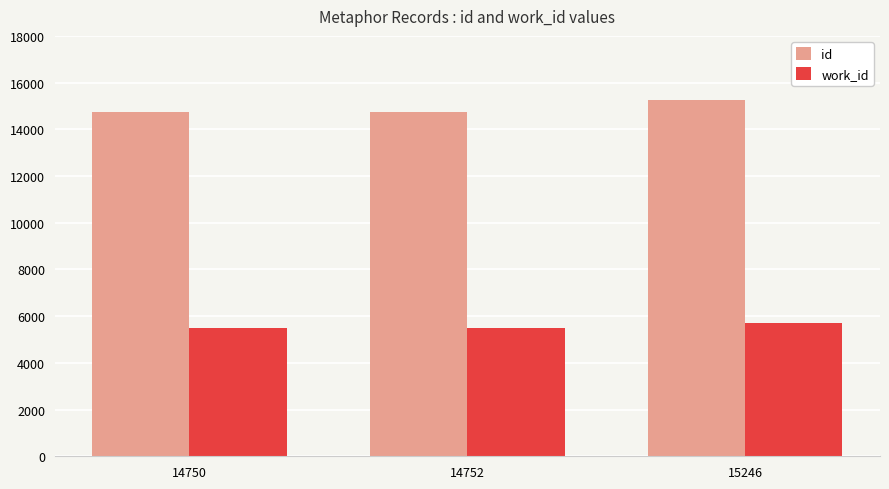

How many data points does each series have?

3